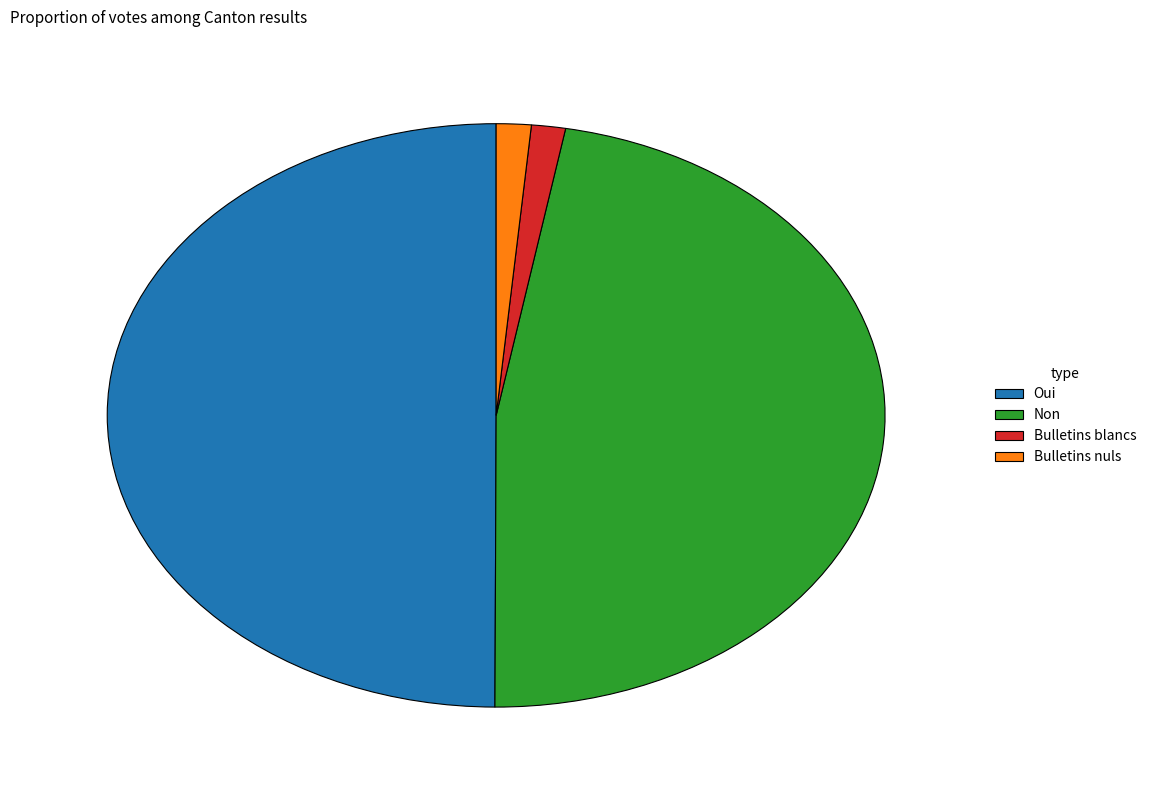

Does Non account for over 50% of the chart?

No